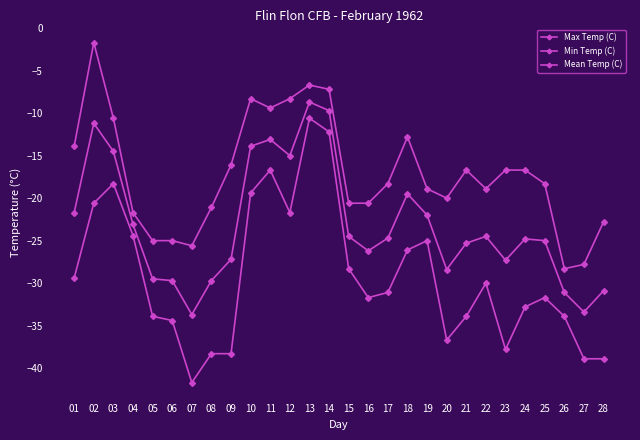

How many data points in Min Temp (C) are above -31?

13